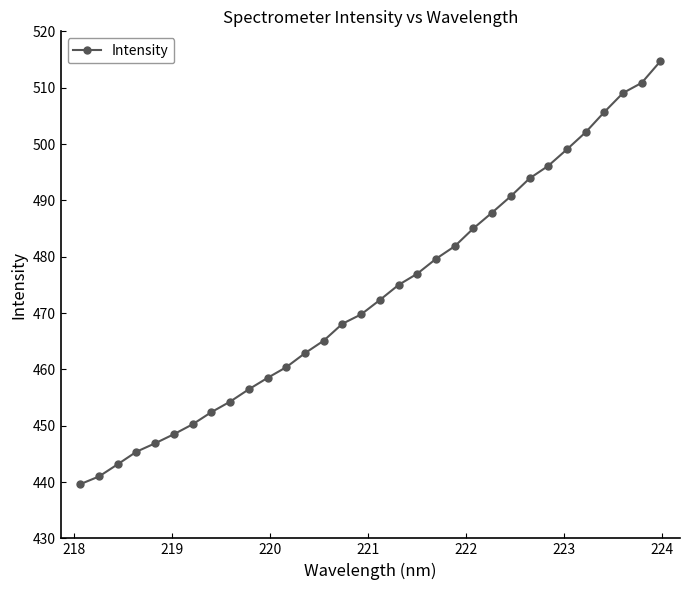

Is this an area chart (filled region under the line)?

No